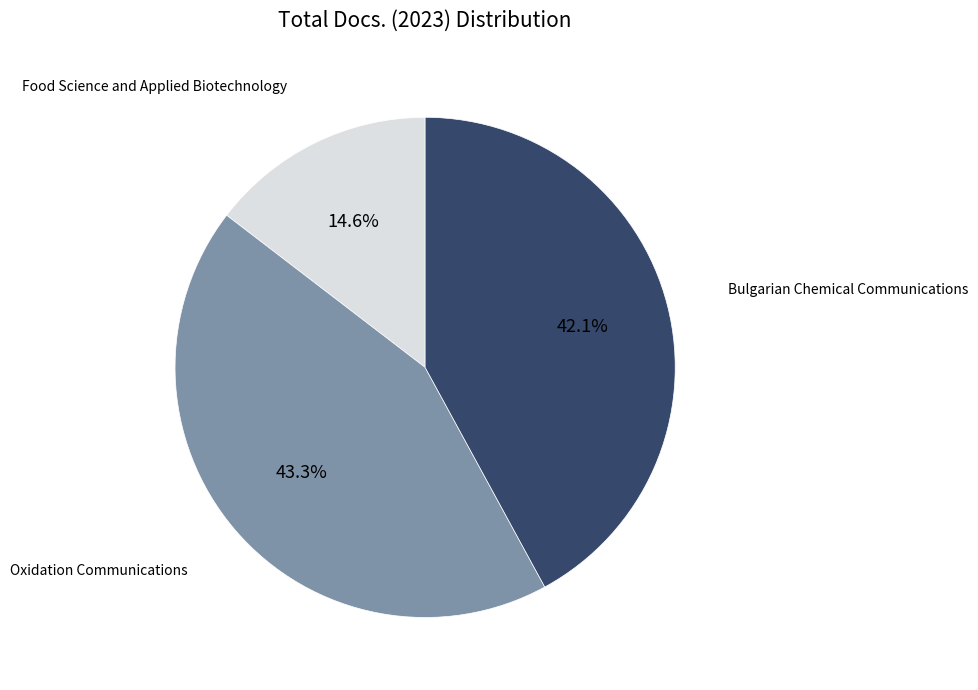

Does any single category account for the majority?

No